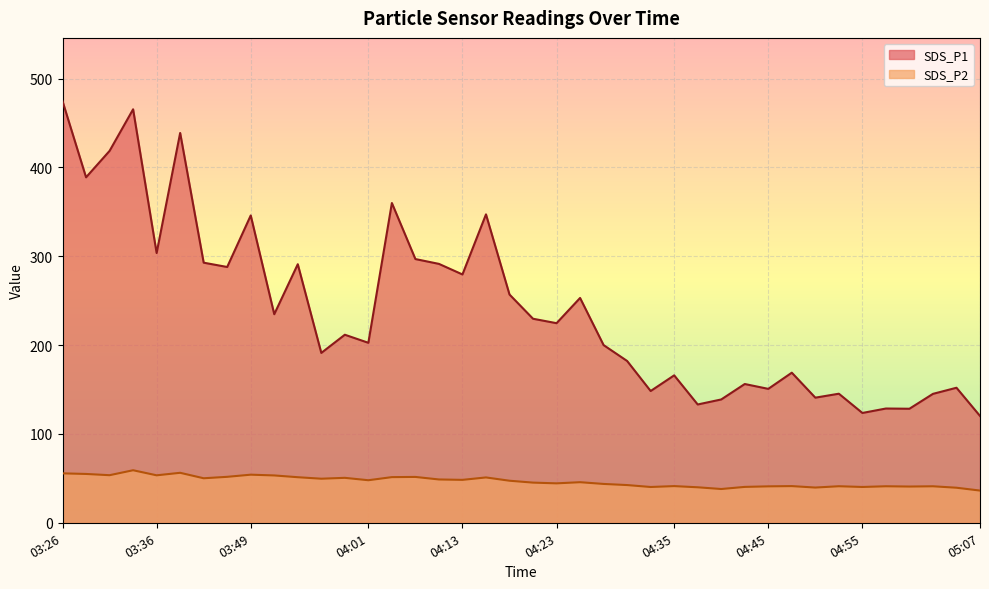

Where is the first local minimum for SDS_P1?

03:29